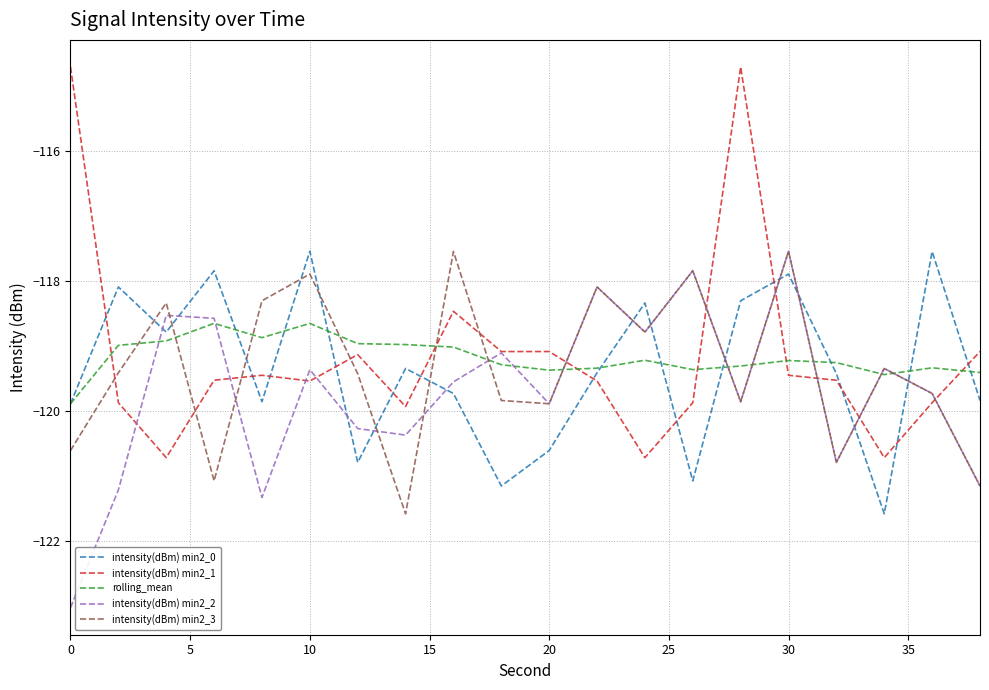

How many intersections are there between rolling_mean and intensity(dBm) min2_1?

6